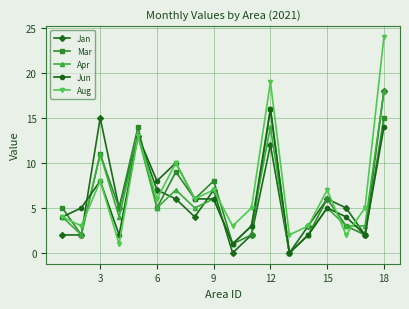

Which series has the largest range (max minus min)?

Aug